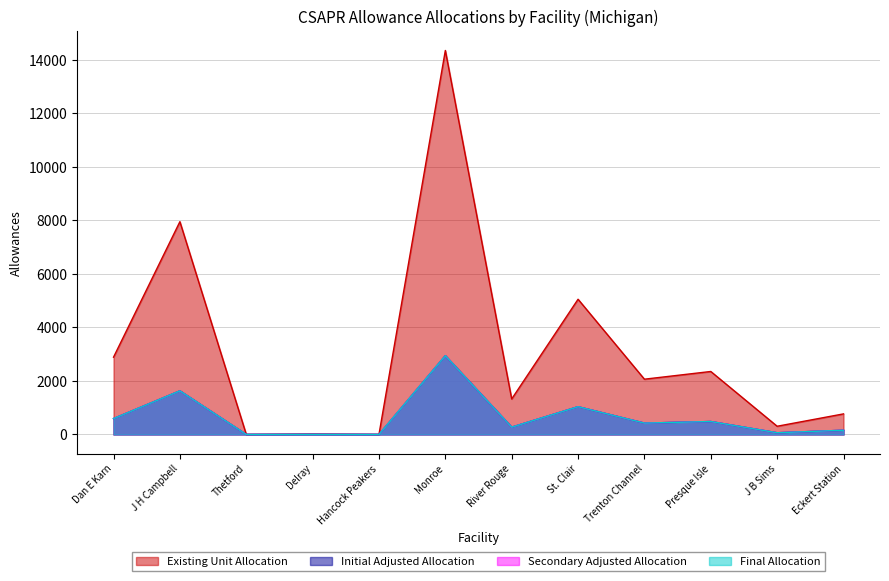

True or false: Existing Unit Allocation and Final Allocation intersect in this chart.

False